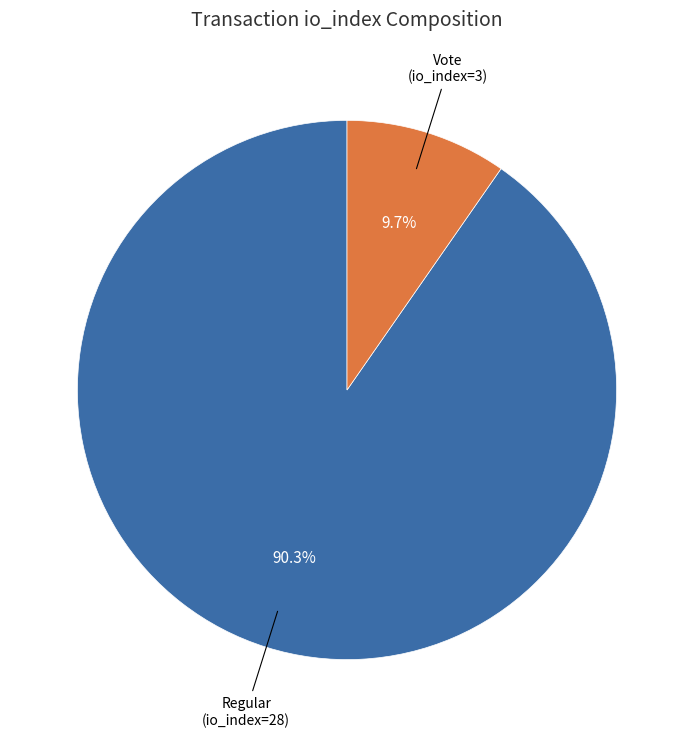

Is there any slice that represents more than half of the pie?

Yes